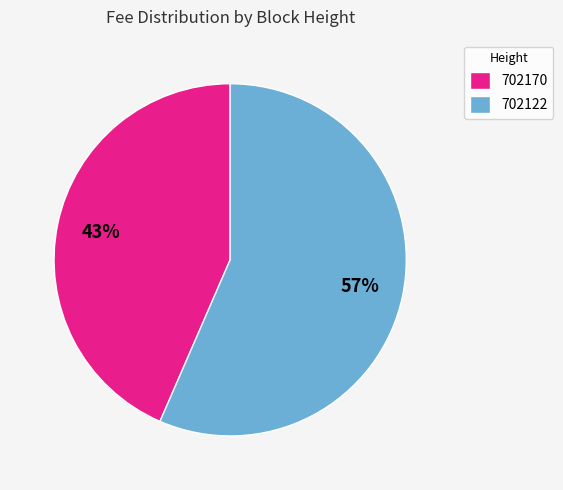

True or false: 702170 accounts for 38% of the total.

False